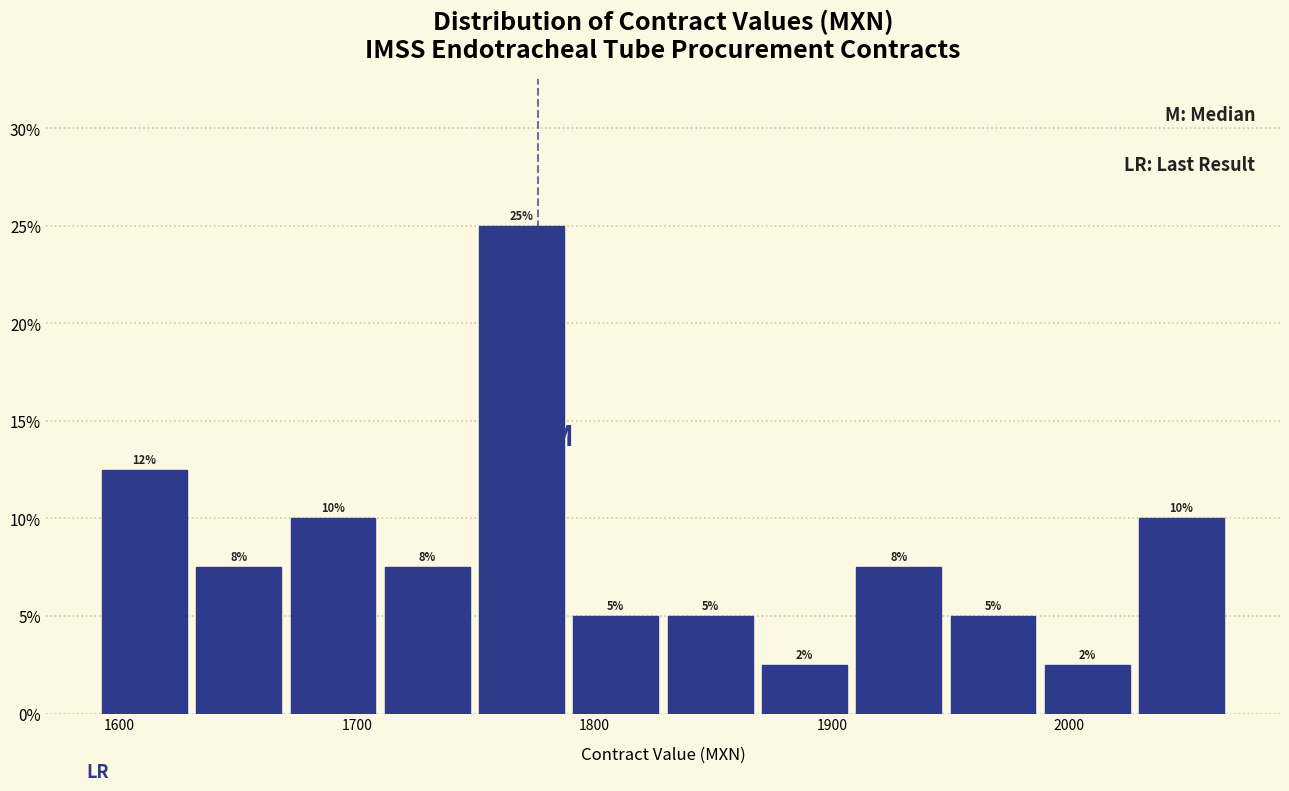

Read against the x-axis, roughly where is the centre of the tallest bar?

1770